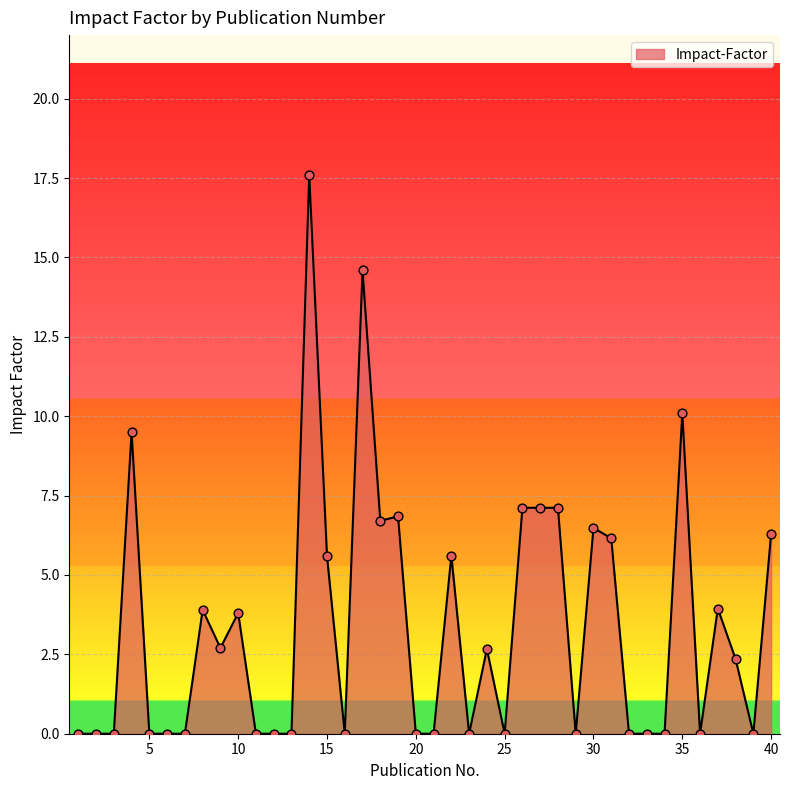

What is the maximum value shown in the chart?

17.6